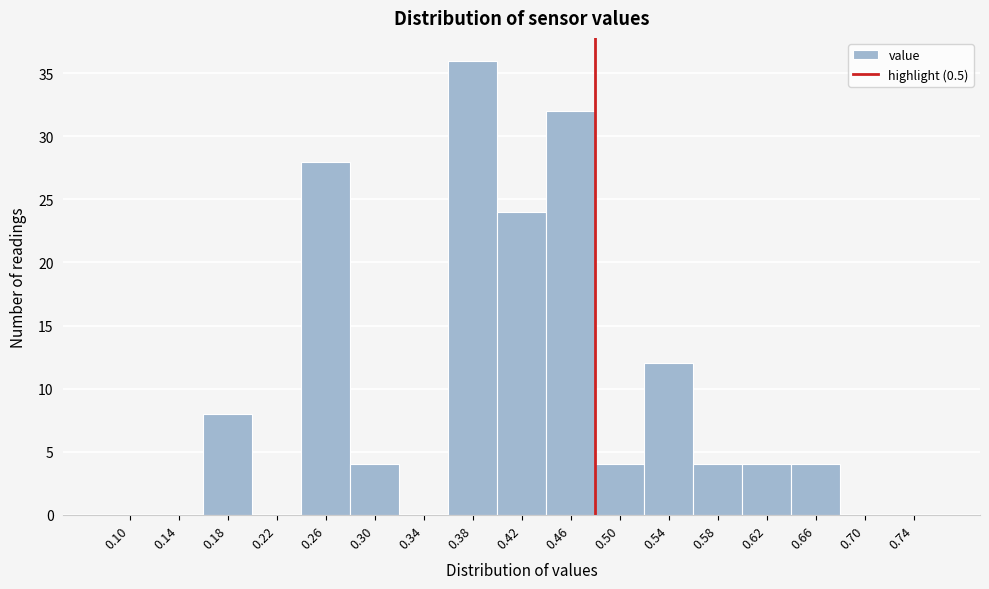

Reading left to right, what are all the values shown in this chart?

0.10=0	0.14=0	0.18=8	0.22=0	0.26=28	0.30=4	0.34=0	0.38=36	0.42=24	0.46=32	0.50=4	0.54=12	0.58=4	0.62=4	0.66=4	0.70=0	0.74=0